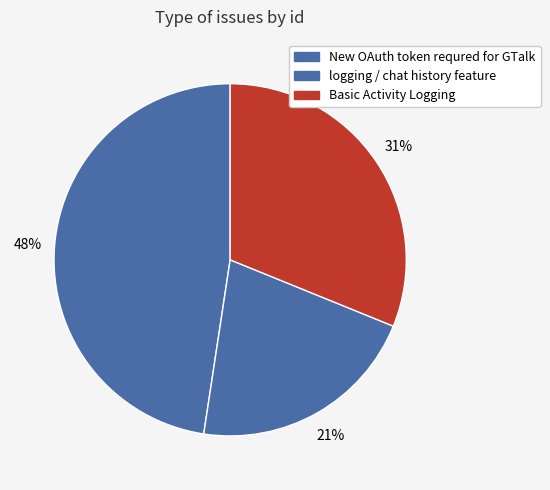

To the nearest percent, what percentage of the pie is Basic Activity Logging?

31%